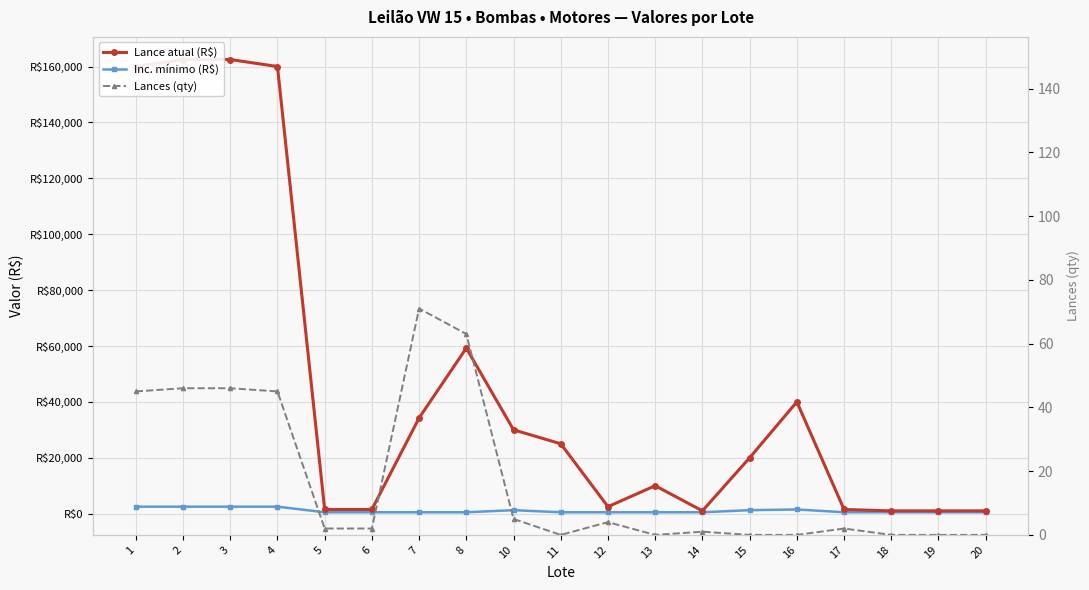

Between 15 and 13, which is larger?

15